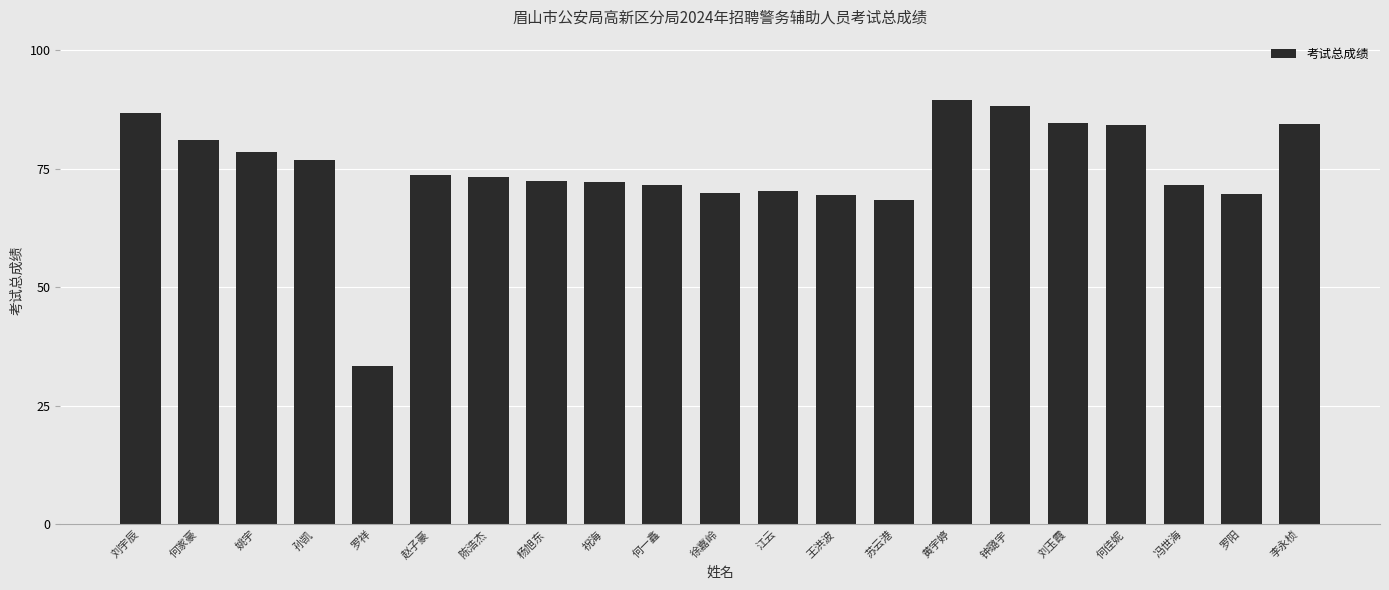

Are the bars grouped side by side (vs. stacked)?

No